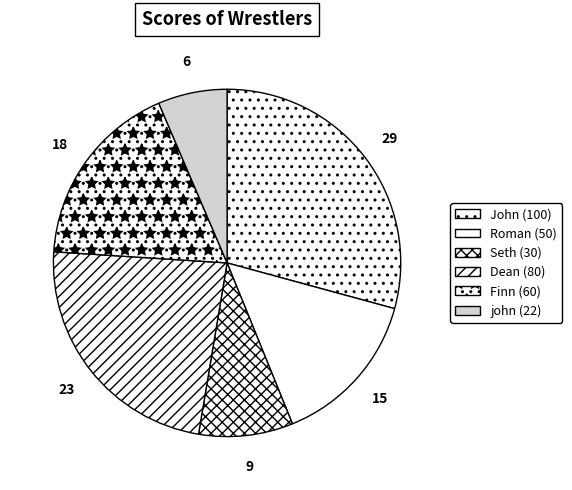

What is the smallest slice in the pie chart?

john